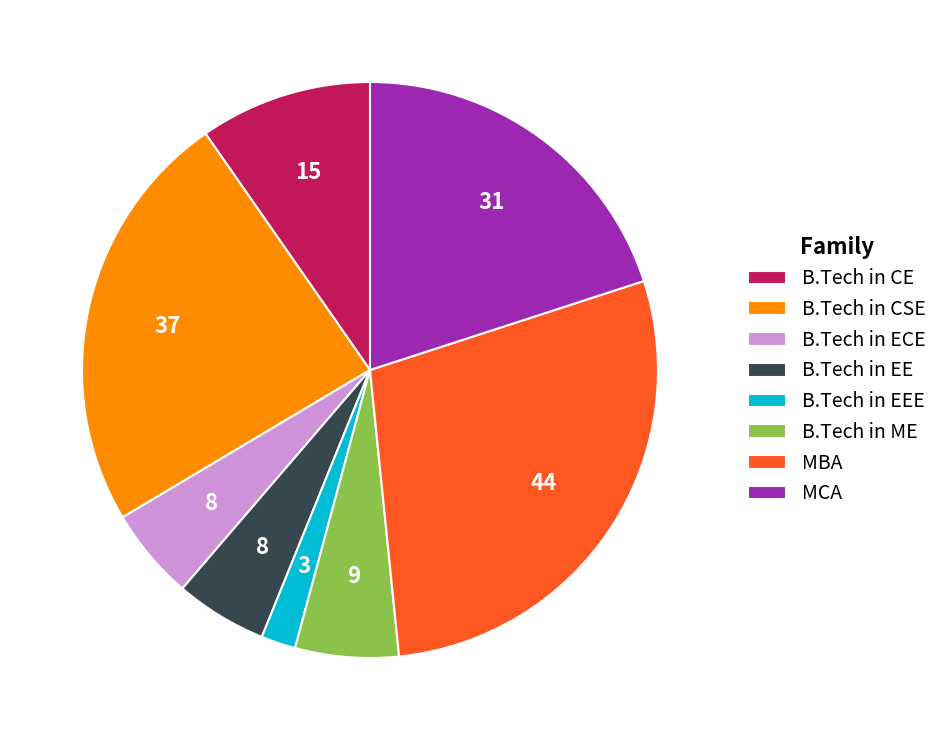

Which has a higher value, MBA or MCA?

MBA